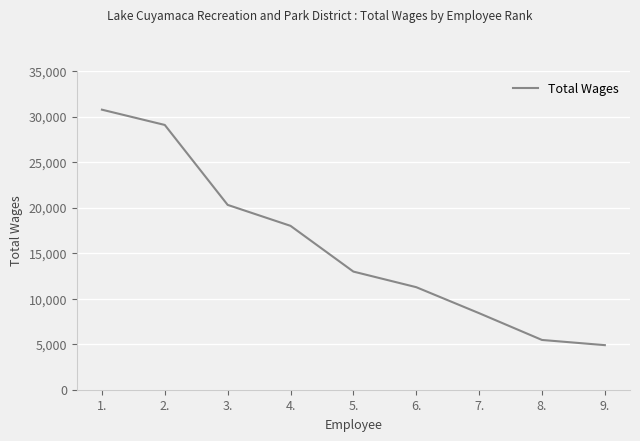

What is the difference between the maximum and minimum values?

25858